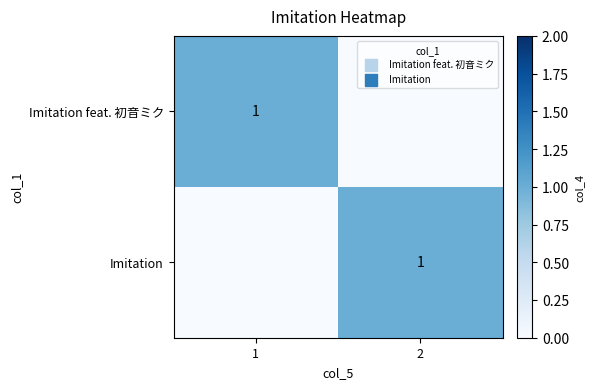

The value of Imitation feat. 初音ミク at 1 is 1. True or false?

True